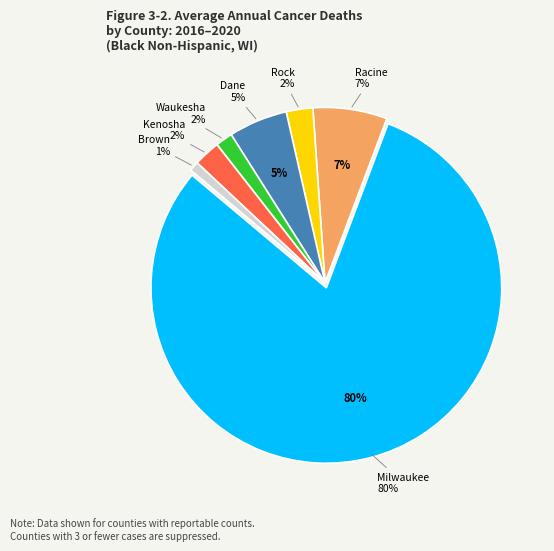

Which category has the biggest portion of the pie?

Milwaukee County